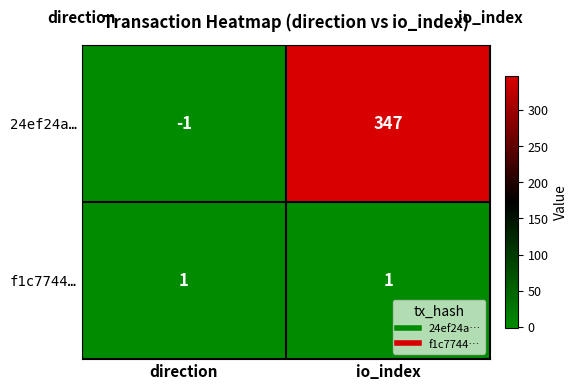

The value of 24ef24a… at io_index is 532. True or false?

False